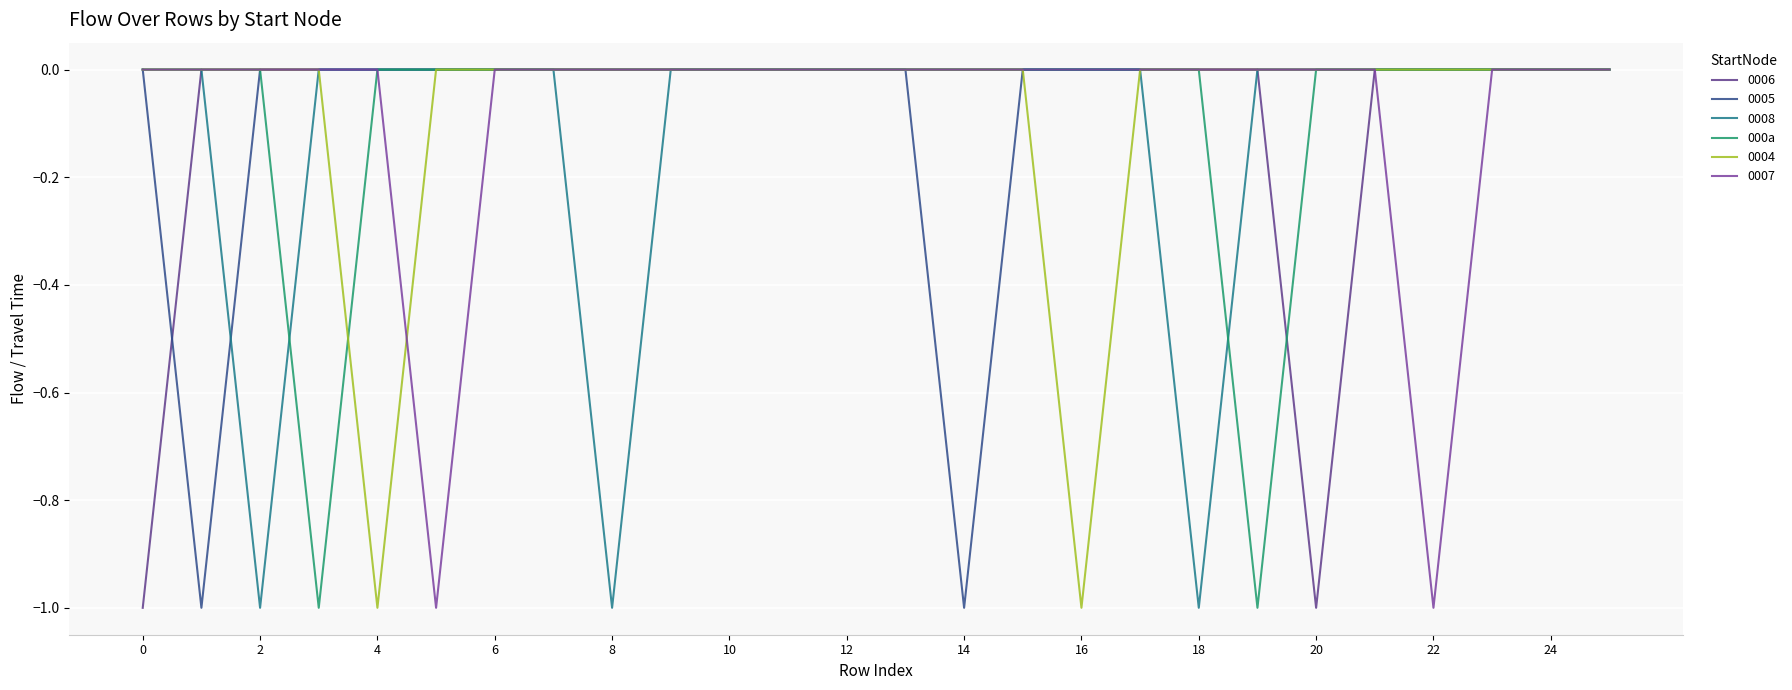

How many lines are shown in the chart?

6